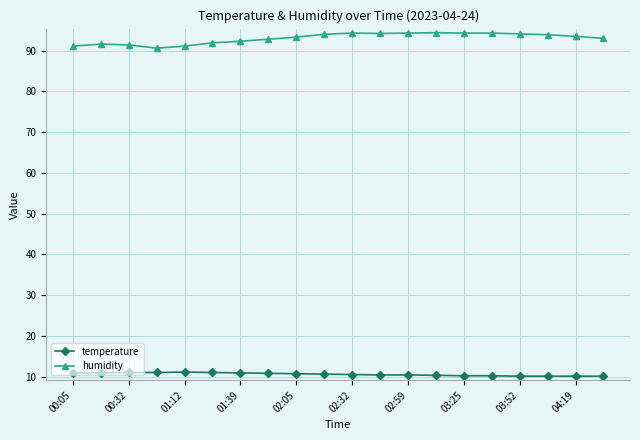

What is the smallest value displayed?

10.1